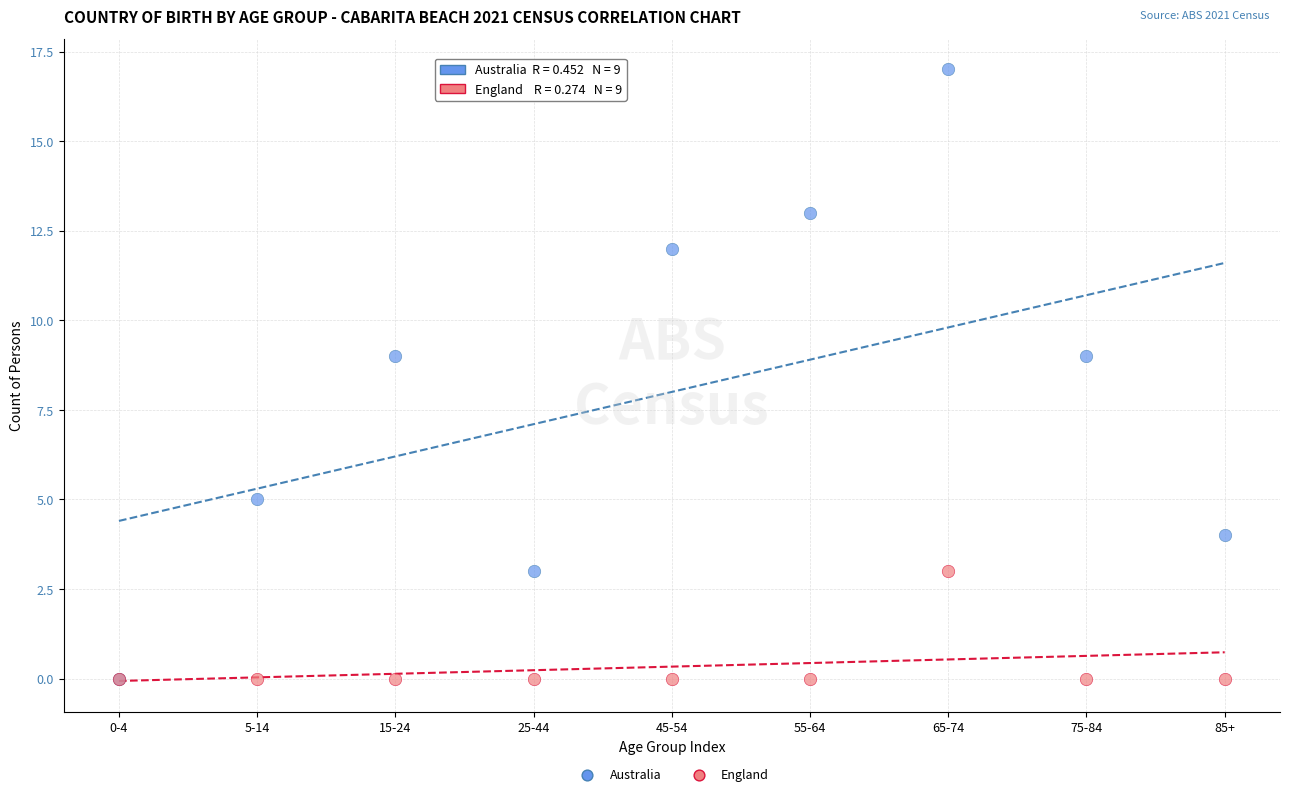

What are all the series names shown in the legend?

Australia, England